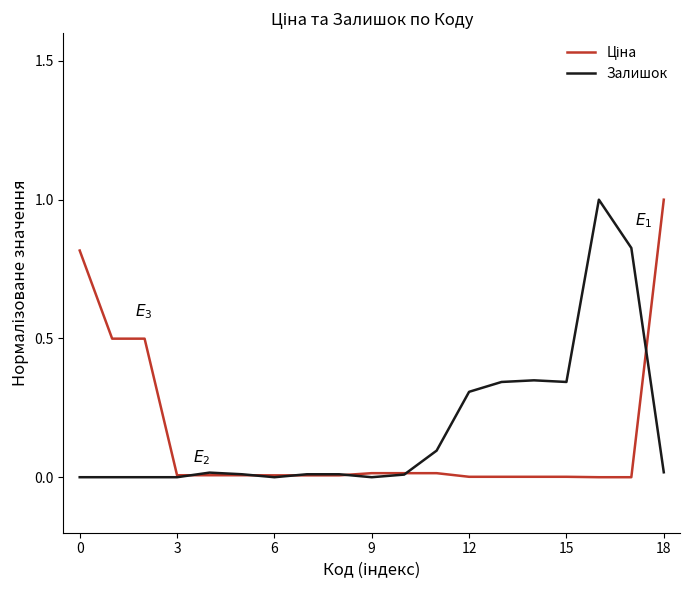

What is the highest value of the Залишок series?

1.0